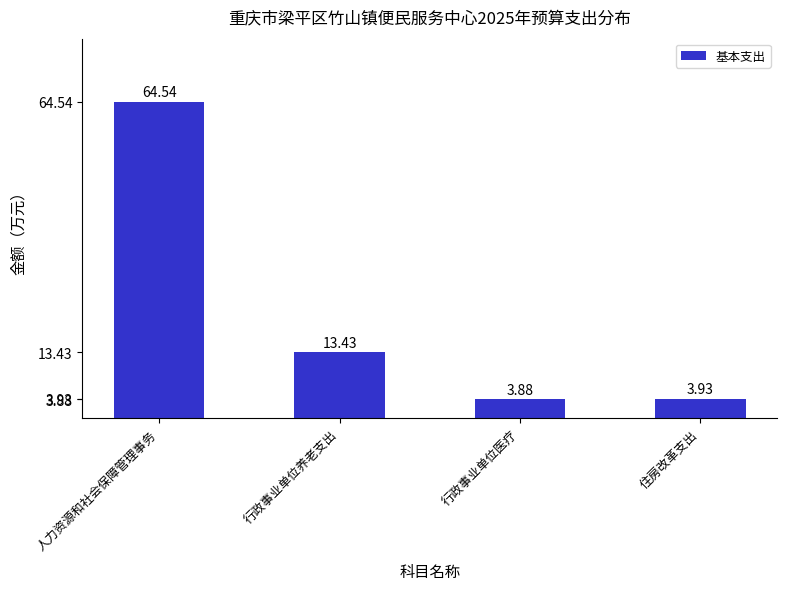

How many data points are less than 13?

2